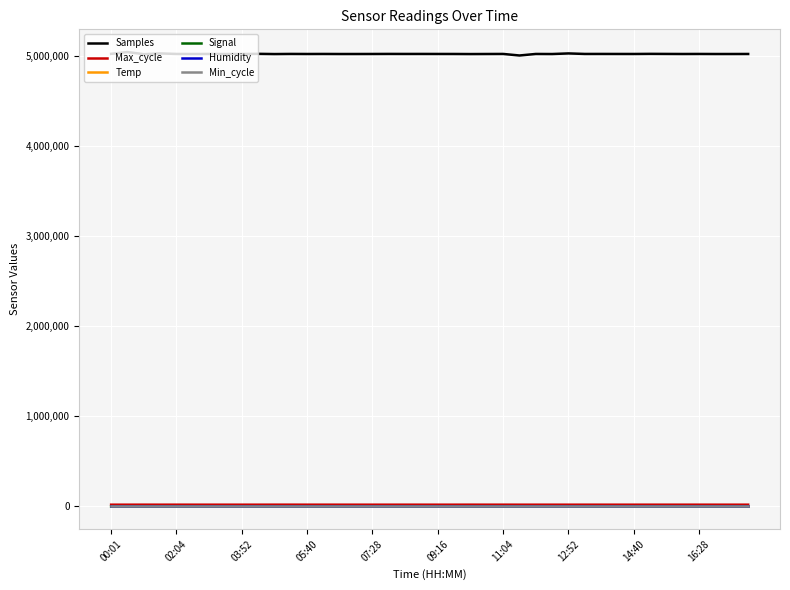

What is the greatest value displayed?

5043285.0